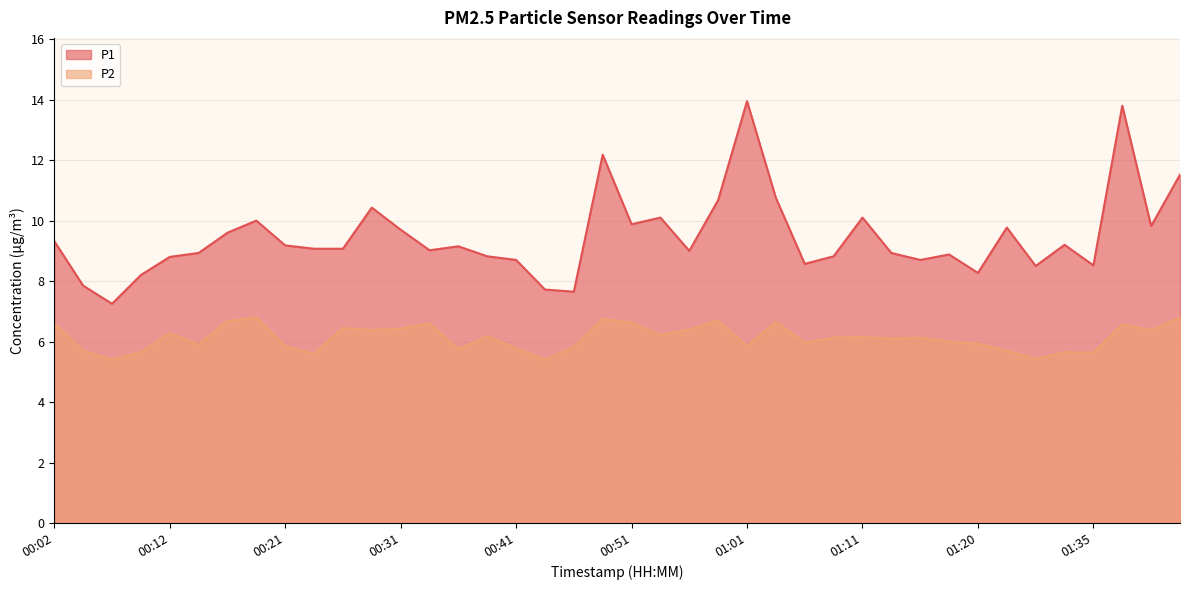

Read the P1 value at 01:13.

8.9